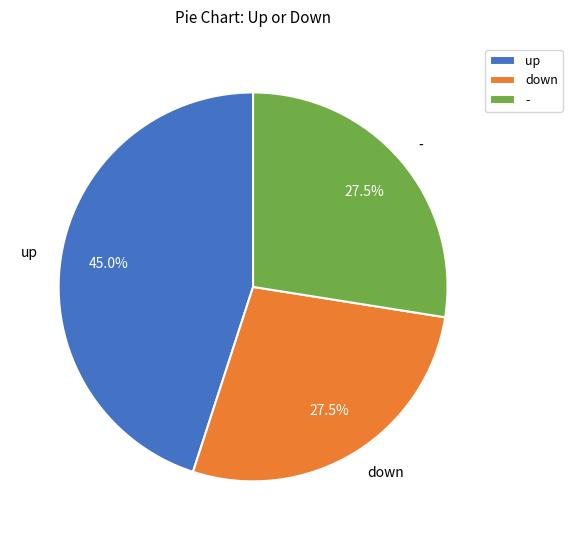

Combined, do up and - account for over 50%?

Yes